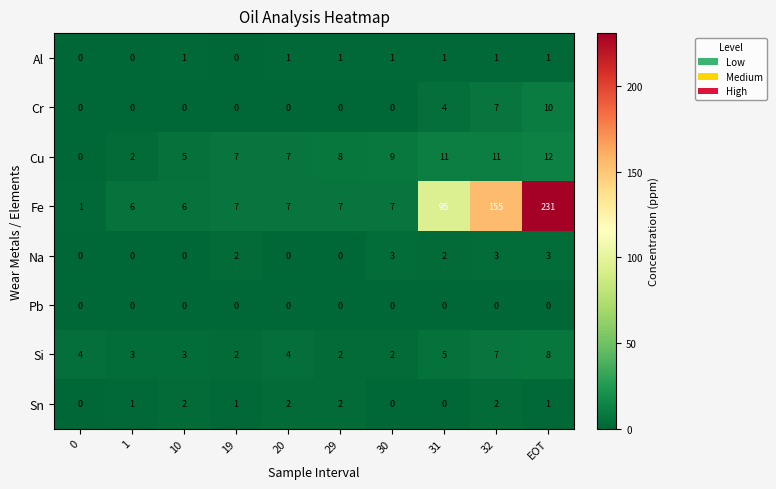

True or false: Cu has a value of 7 at 20.

True